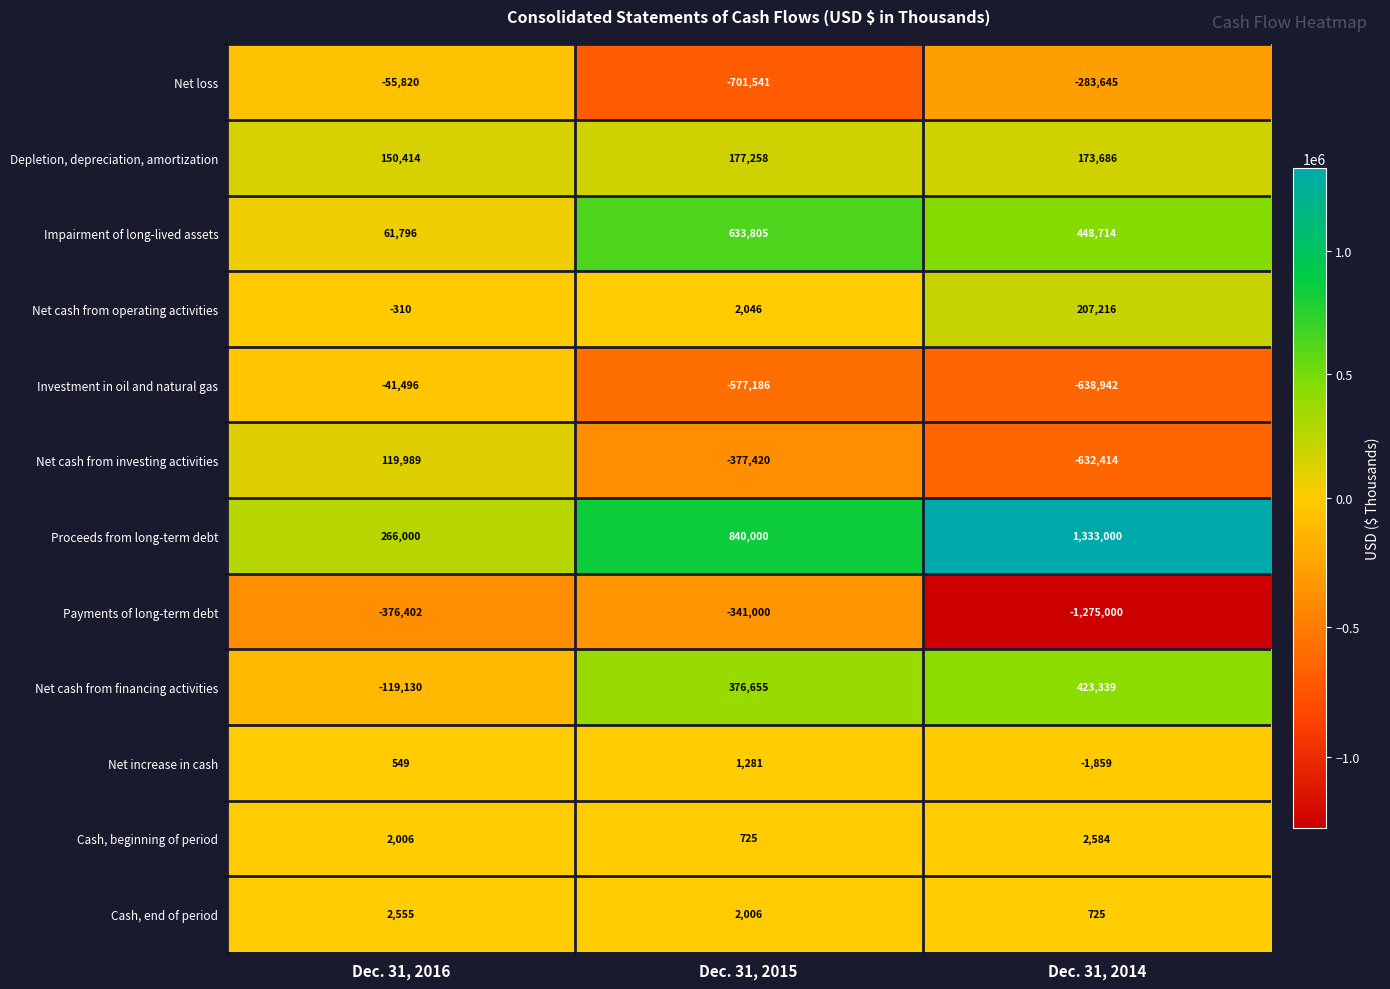

What is the sum of the Net cash from operating activities values at Dec. 31, 2016 and Dec. 31, 2014?

206906